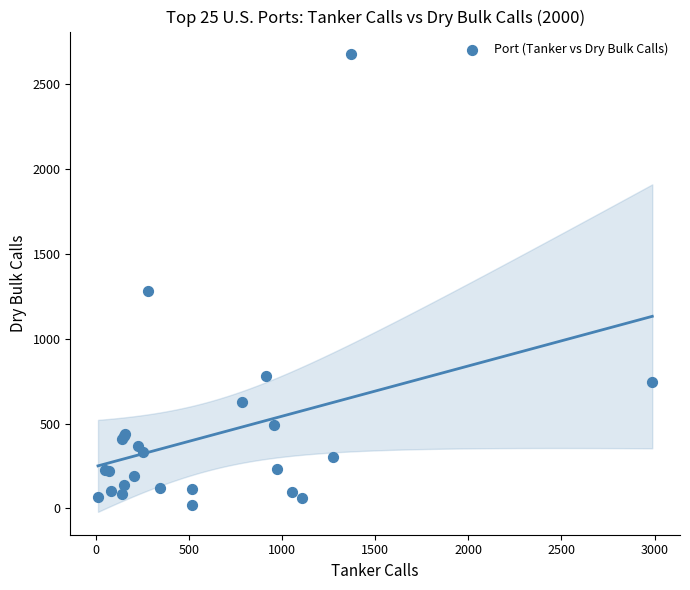

What Y value in the scatter plot is closest to 1347?

1279